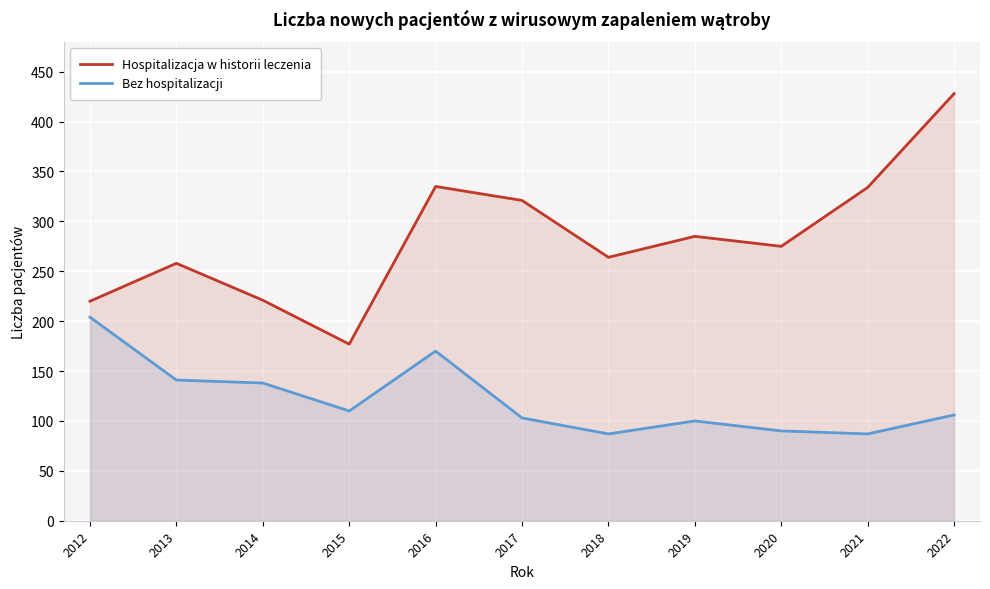

What is the difference between the highest and lowest values at 2014?

83